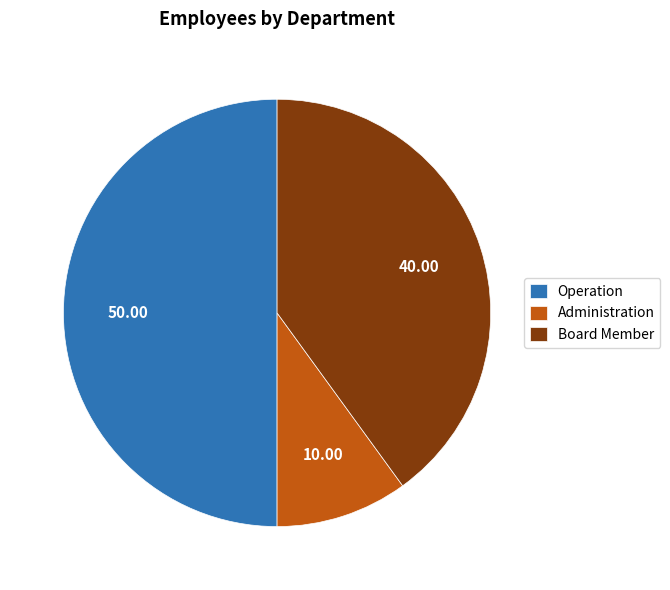

Does Administration account for over 50% of the chart?

No